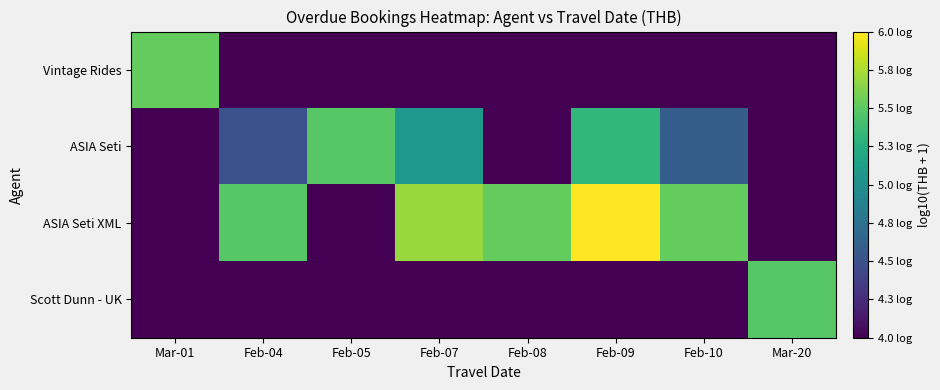

Reading left to right, extract all data points from this chart.

Vintage Rides: Mar-01=5.5	Feb-04=4.0	Feb-05=4.0	Feb-07=4.0	Feb-08=4.0	Feb-09=4.0	Feb-10=4.0	Mar-20=4.0
ASIA Seti: Mar-01=4.0	Feb-04=4.5	Feb-05=5.5	Feb-07=5.1	Feb-08=4.0	Feb-09=5.4	Feb-10=4.6	Mar-20=4.0
ASIA Seti XML: Mar-01=4.0	Feb-04=5.5	Feb-05=4.0	Feb-07=5.7	Feb-08=5.6	Feb-09=6.0	Feb-10=5.5	Mar-20=4.0
Scott Dunn - UK: Mar-01=4.0	Feb-04=4.0	Feb-05=4.0	Feb-07=4.0	Feb-08=4.0	Feb-09=4.0	Feb-10=4.0	Mar-20=5.5